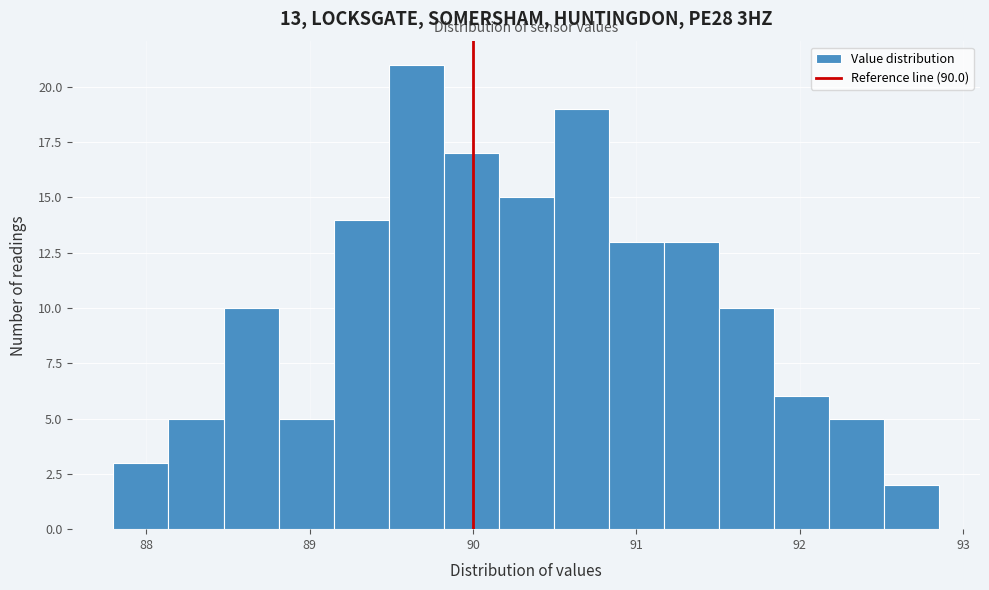

Read against the x-axis, roughly where is the centre of the tallest bar?

89.7